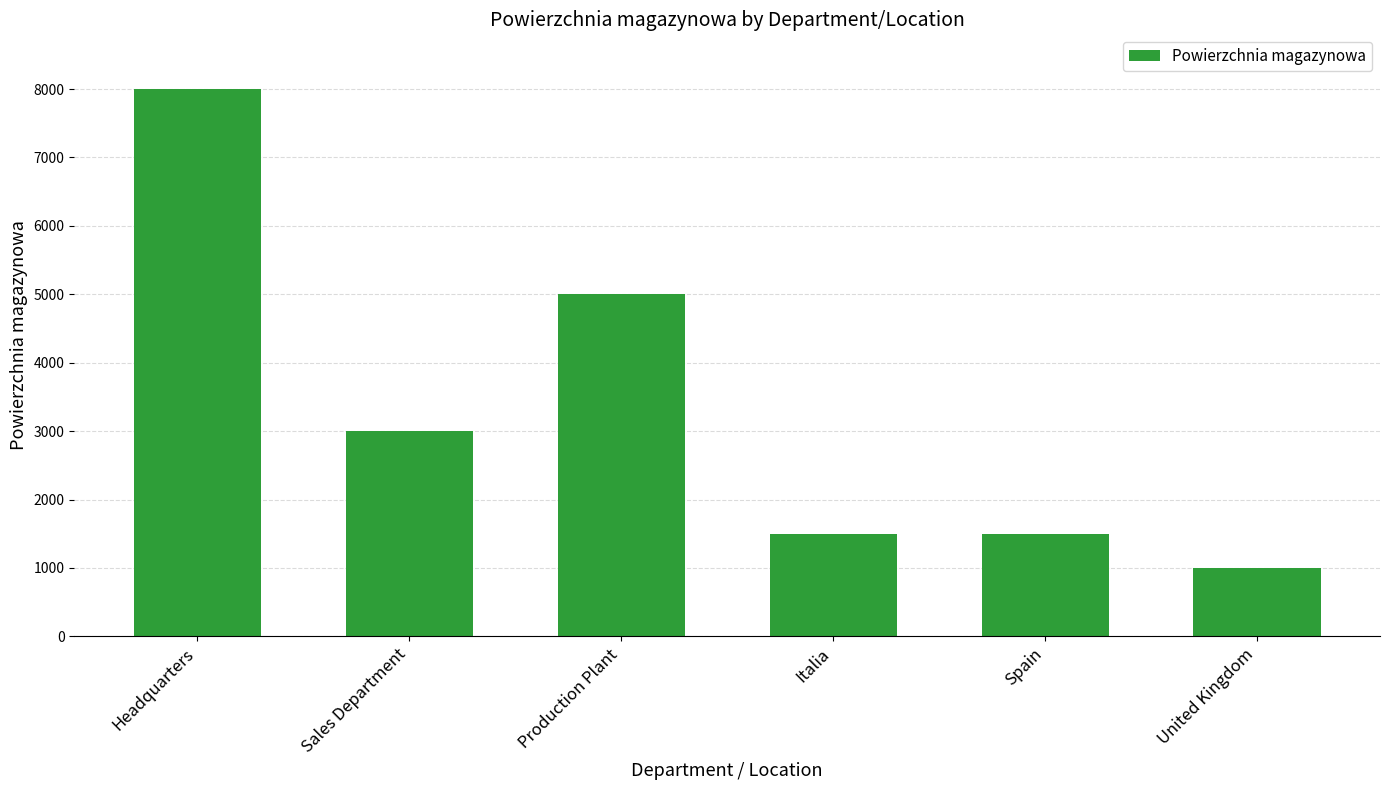

What is the difference between the values at Spain and Sales Department?

1500